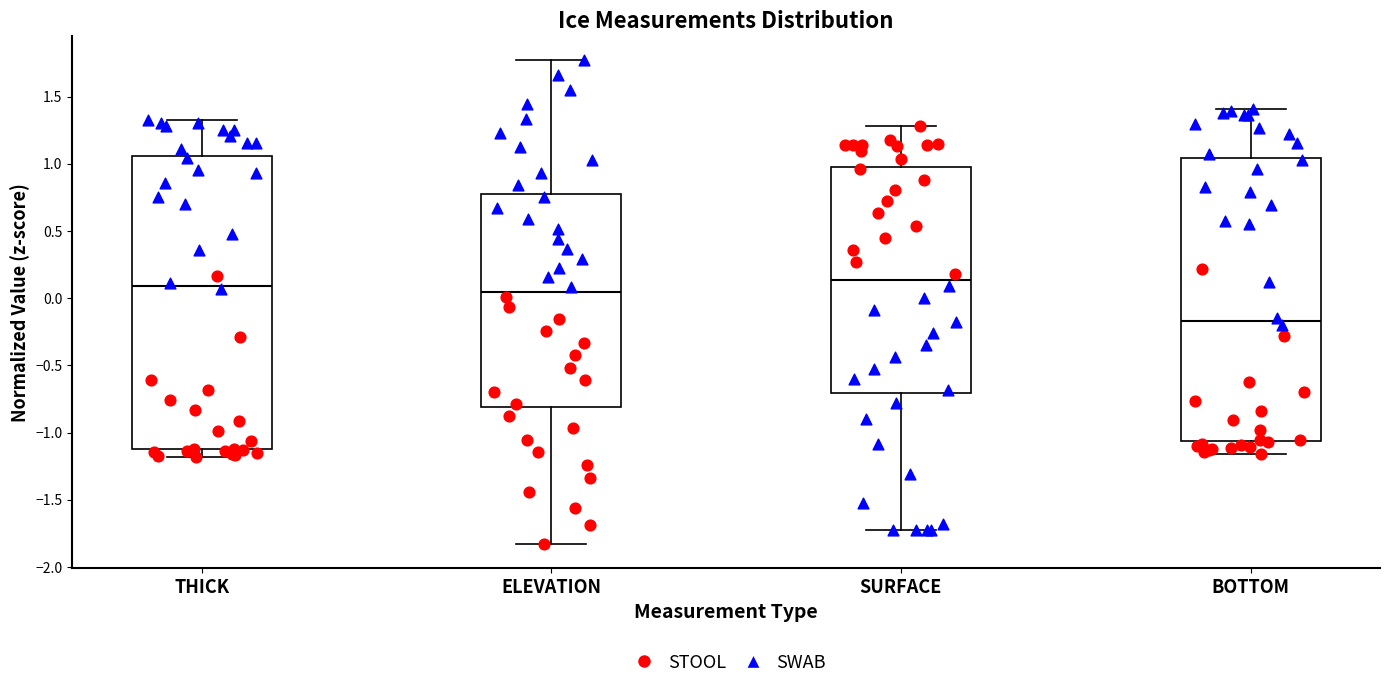

Which box's median line is the lowest?

BOTTOM